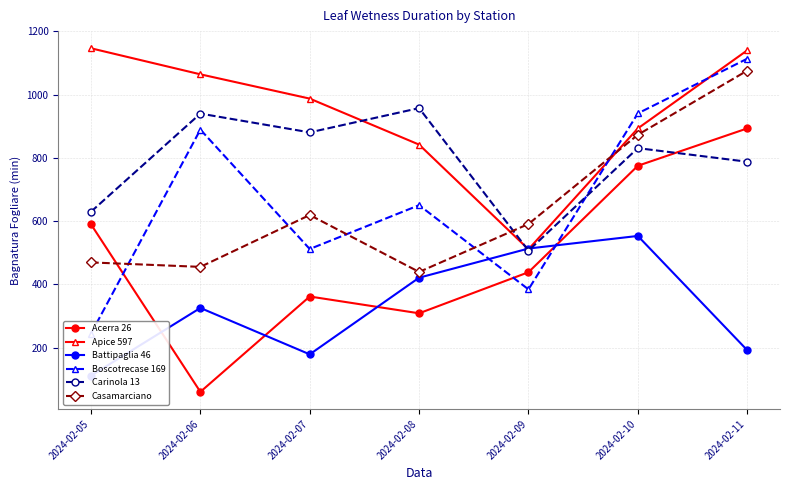

What is the value of the Boscotrecase 169 point at the 3rd from the left?

512.2